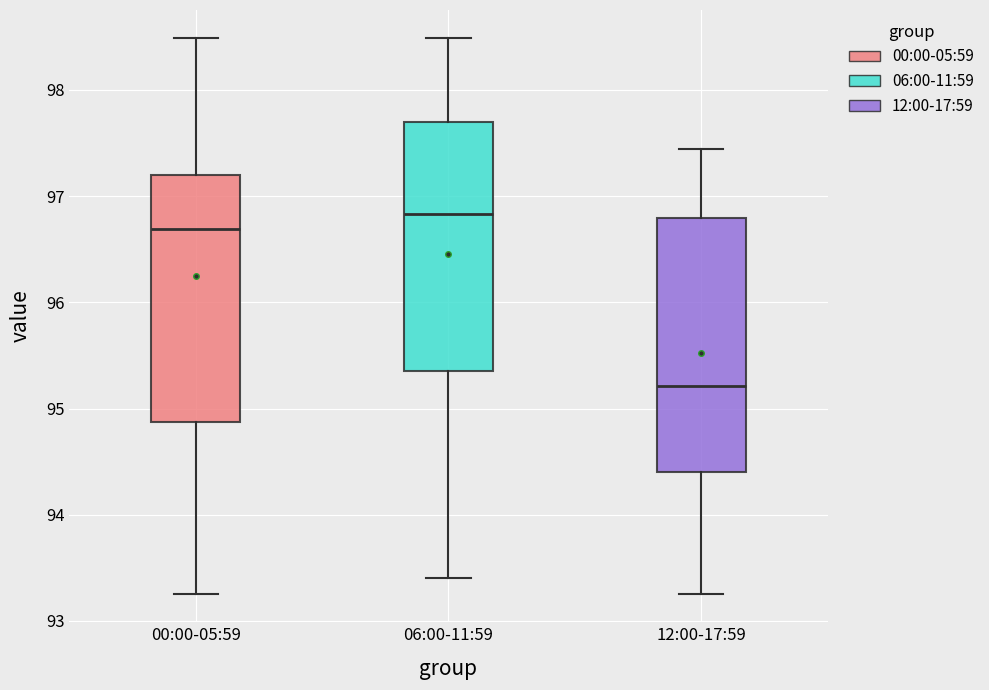

Reading left to right, transcribe this box plot: for each box, give where its median line is, the range the box spans, and where its two whiskers end, as read against the y-axis. The values are not printed on the chart, so give them approximately, as read against the axis.

00:00-05:59: median 96.7, box 94.9 to 97.2, whiskers 93.3 to 98.5
06:00-11:59: median 96.8, box 95.4 to 97.7, whiskers 93.4 to 98.5
12:00-17:59: median 95.2, box 94.4 to 96.8, whiskers 93.3 to 97.4